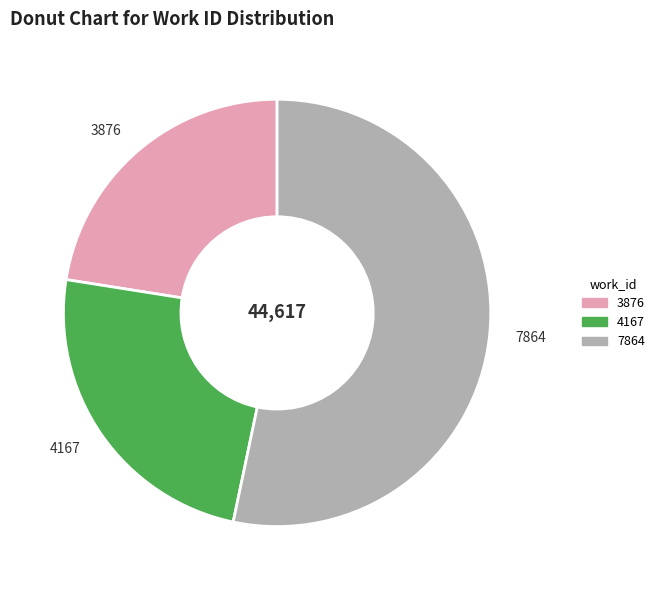

Do 4167 and 3876 together represent more than half of the pie?

No